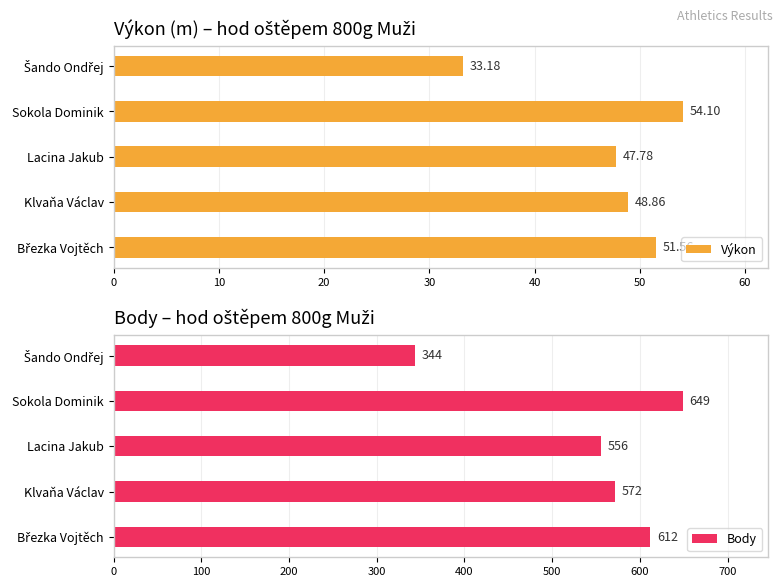

What is the difference between the maximum and second lowest values in the Výkon series?

6.3